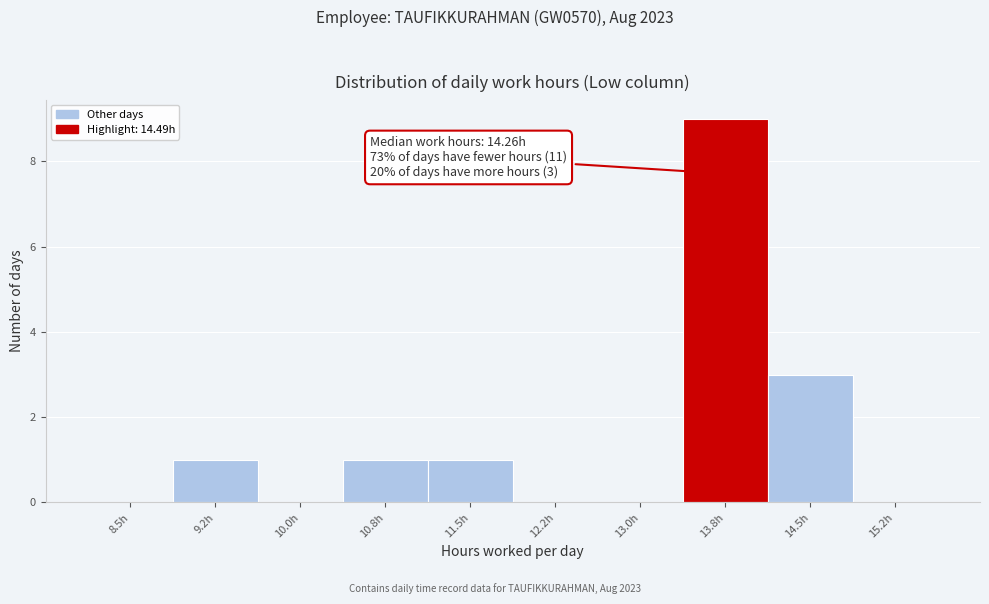

Reading right to left, what are all the values shown in this chart?

15.2h=0	14.5h=3	13.8h=9	13.0h=0	12.2h=0	11.5h=1	10.8h=1	10.0h=0	9.2h=1	8.5h=0